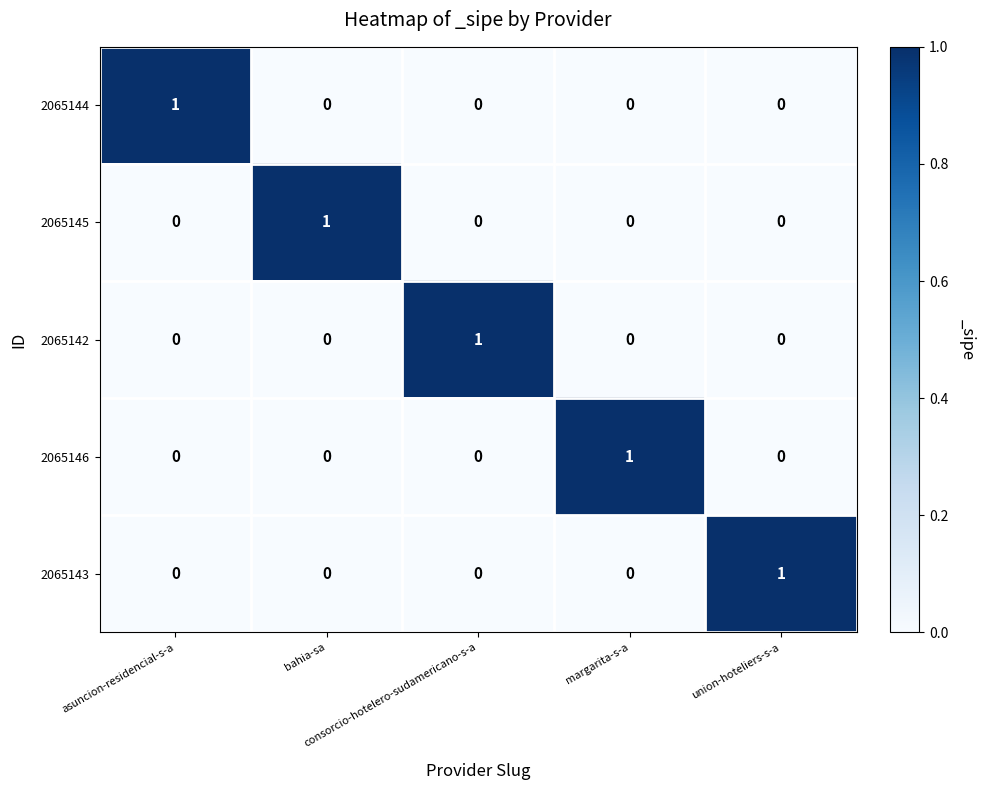

At how many categories does at least one series exceed 0?

5